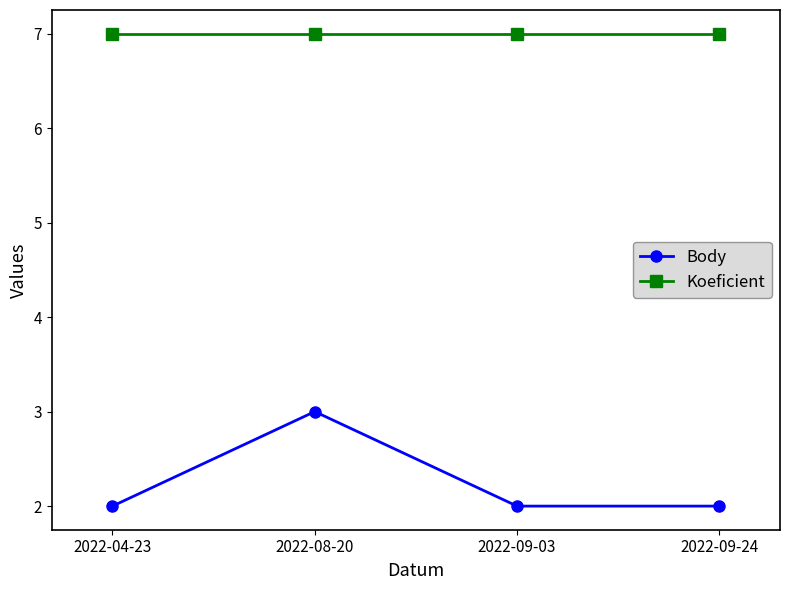

Does the chart display data point markers on the line(s)?

Yes